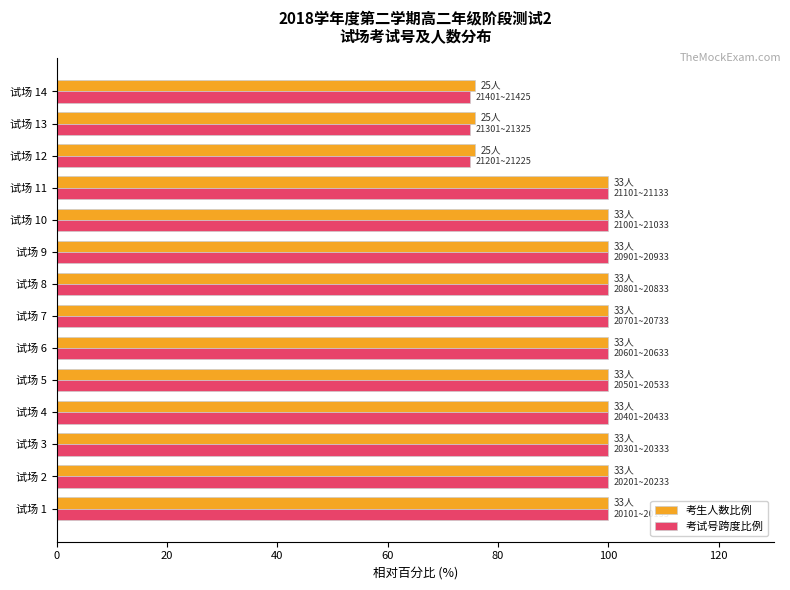

What is the maximum value for 考试号跨度比例?

100.0